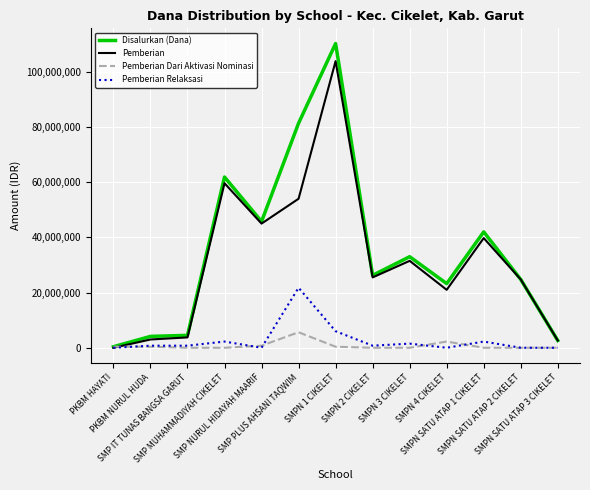

Which series has the largest range (max minus min)?

Disalurkan (Dana)